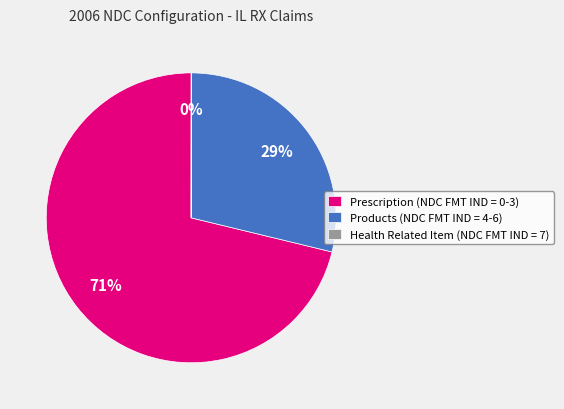

To the nearest percent, what is the average slice percentage?

33%